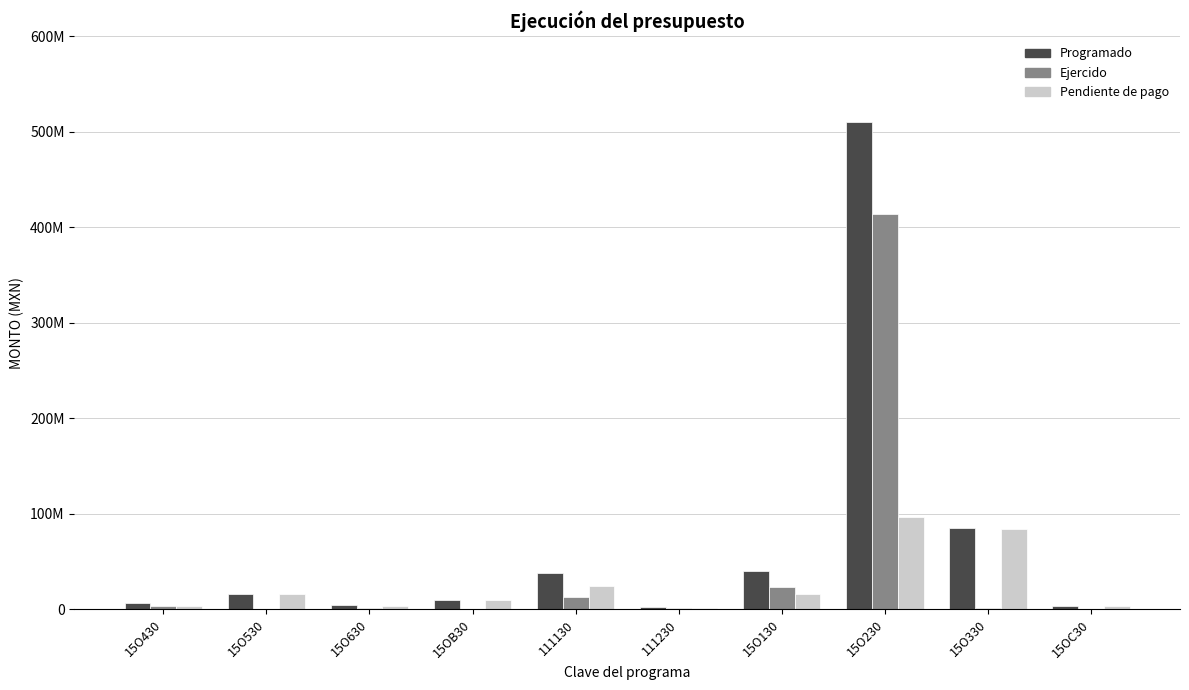

At how many categories does at least one series exceed 202253330?

1